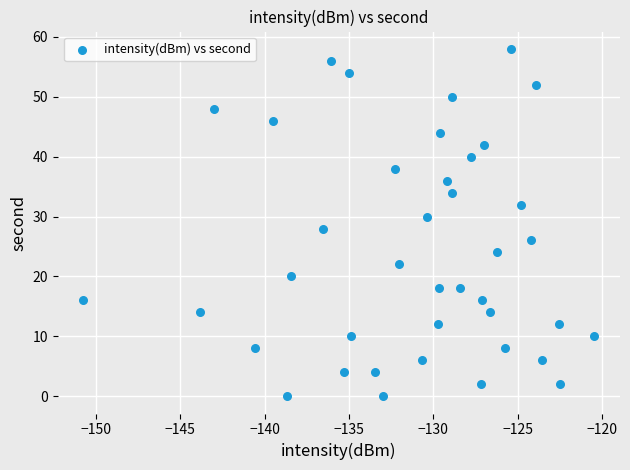

What is the range of Y values (max minus min)?

58